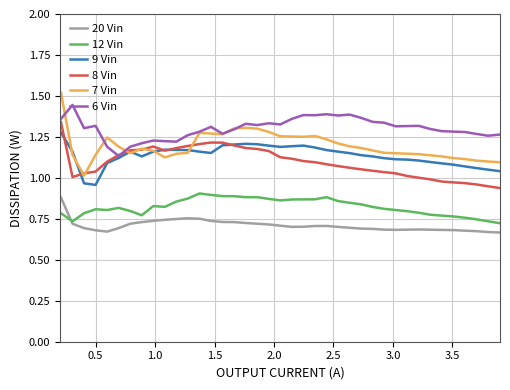

Which series has the largest range (max minus min)?

7 Vin